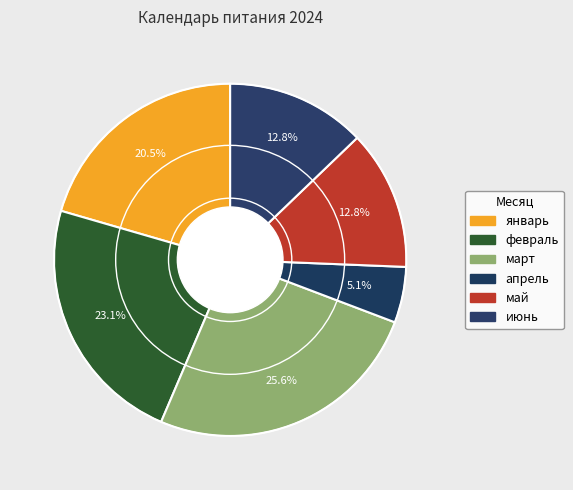

How many slices are in this pie chart?

6